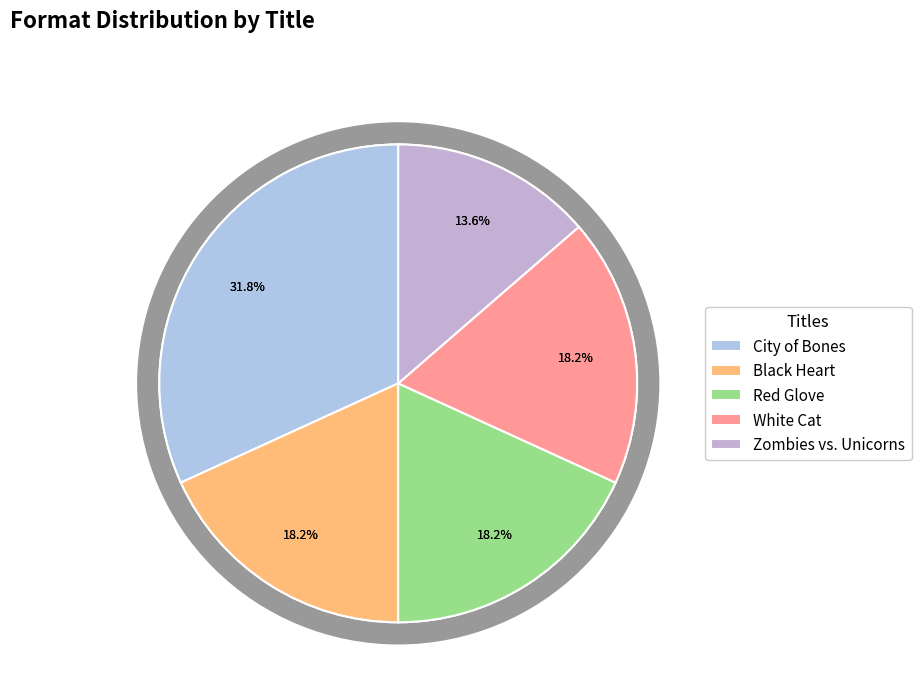

Is the sum of City of Bones and Zombies vs. Unicorns greater than half?

No